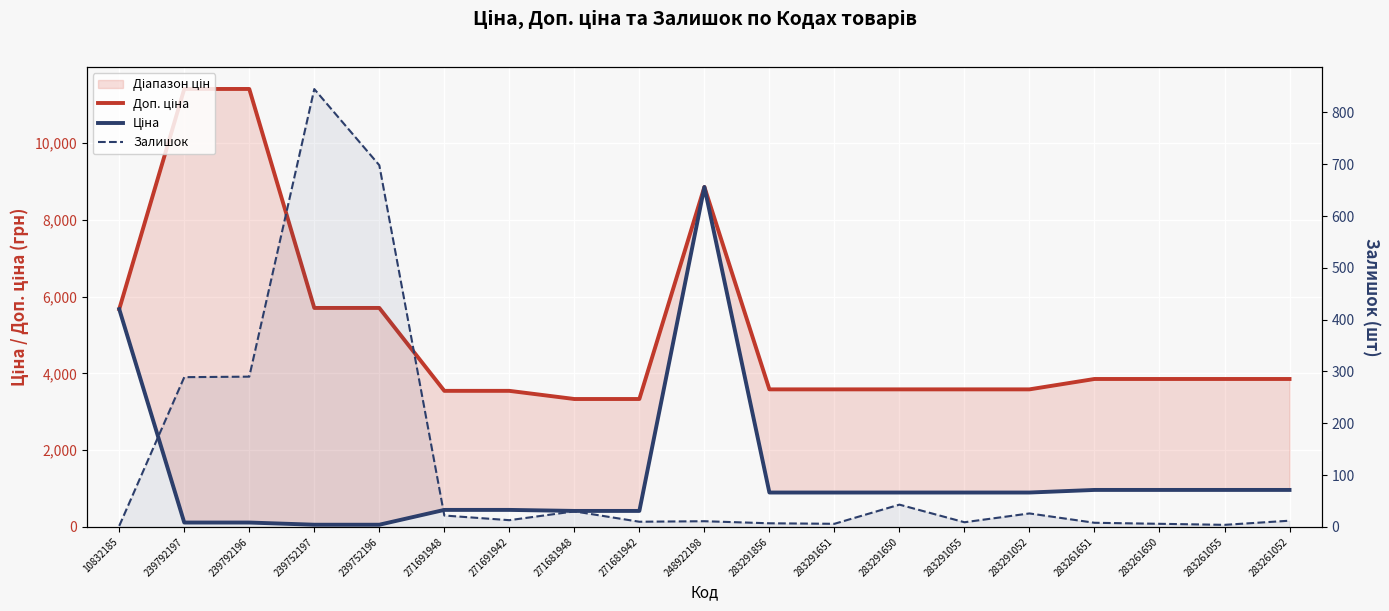

What is the maximum value for Доп. ціна?

11410.0